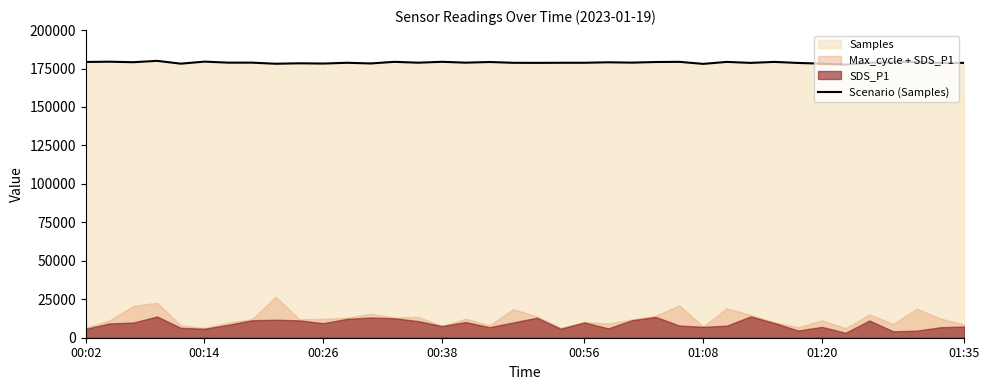

What is the smallest value displayed?

177540.4